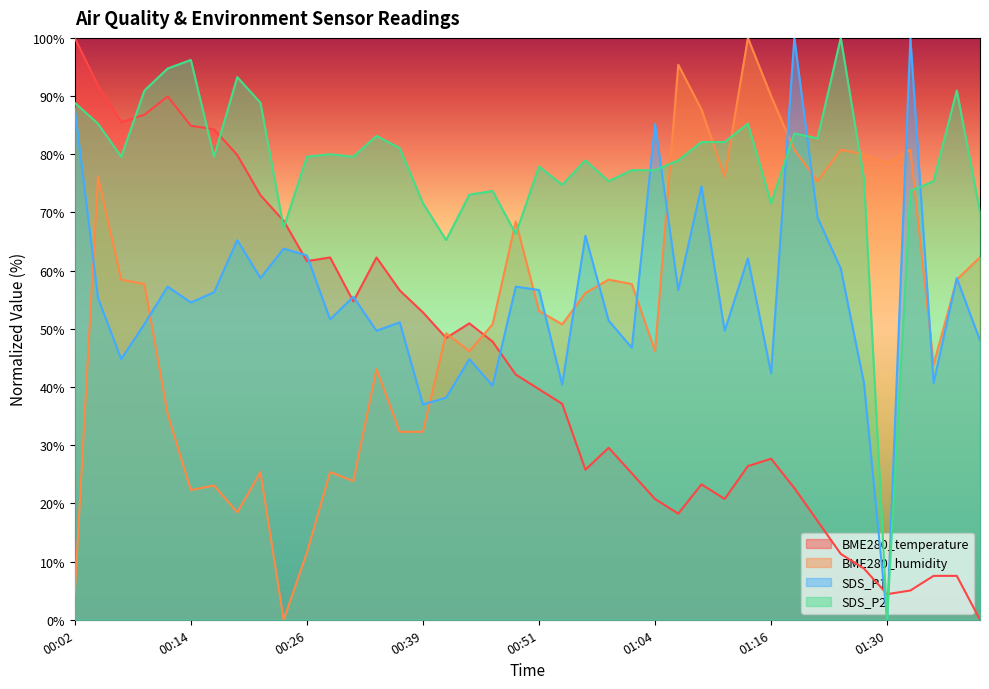

At which label does SDS_P1 reach its minimum?

01:30